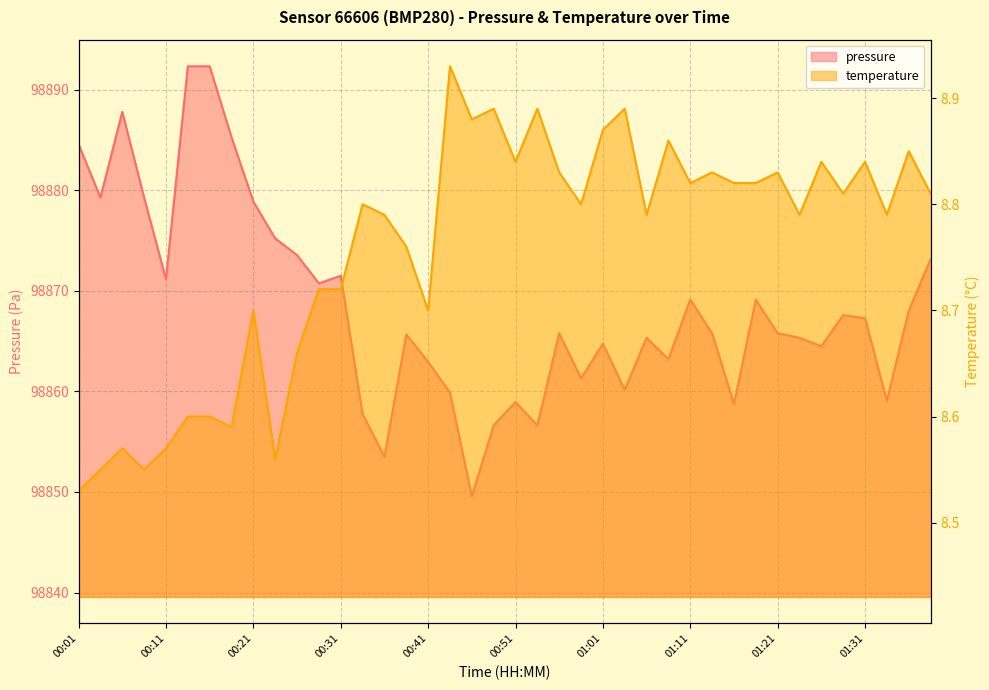

What is the label of the 13th point from the right?

01:08